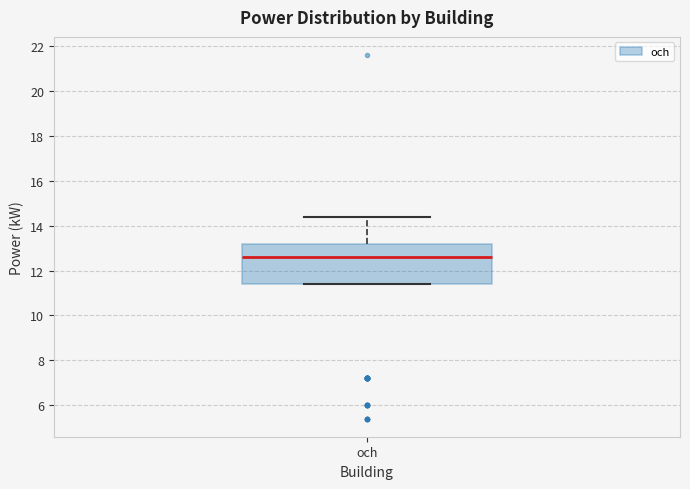

Where does the upper whisker of the box for och end on the y-axis? The values are not printed on the chart, so give them approximately, as read against the axis.

14.4